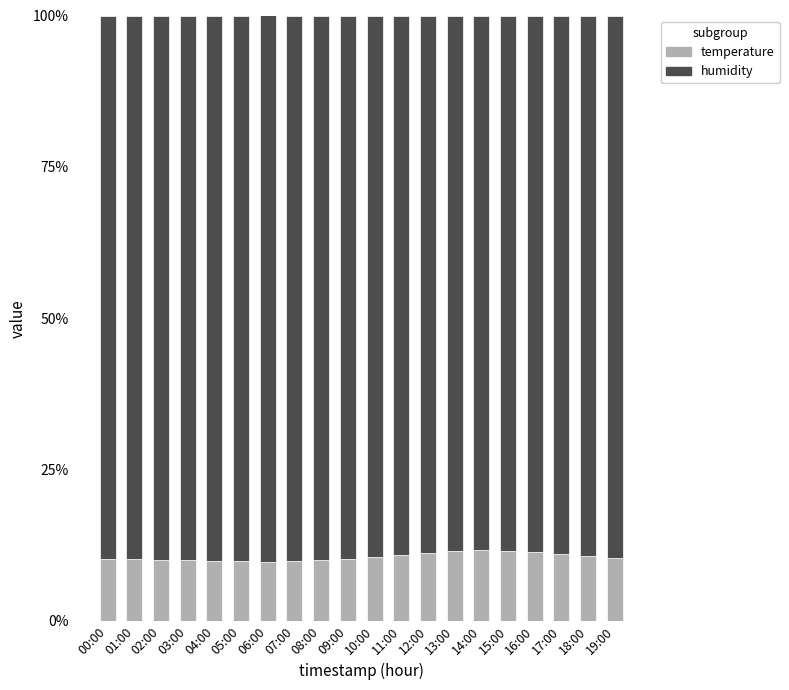

What is the maximum value for temperature?

11.7